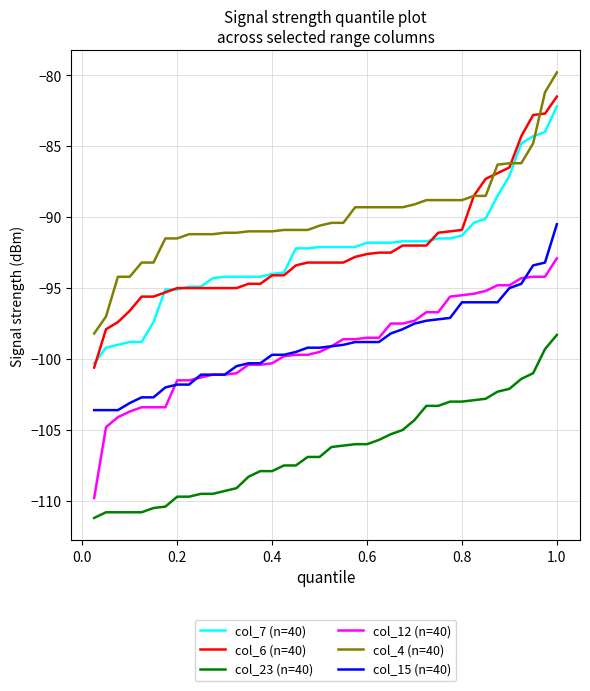

True or false: col_15 (n=40) and col_6 (n=40) cross at least once.

False